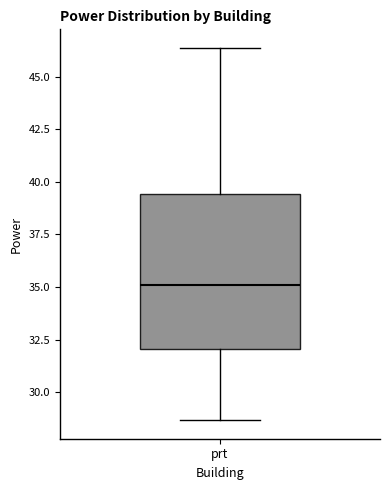

Transcribe this box plot: give where the median line is, the range the box spans, and where the two whiskers end, as read against the y-axis. The values are not printed on the chart, so give them approximately, as read against the axis.

median 35.0, box 32.0 to 39.5, whiskers 28.5 to 46.5